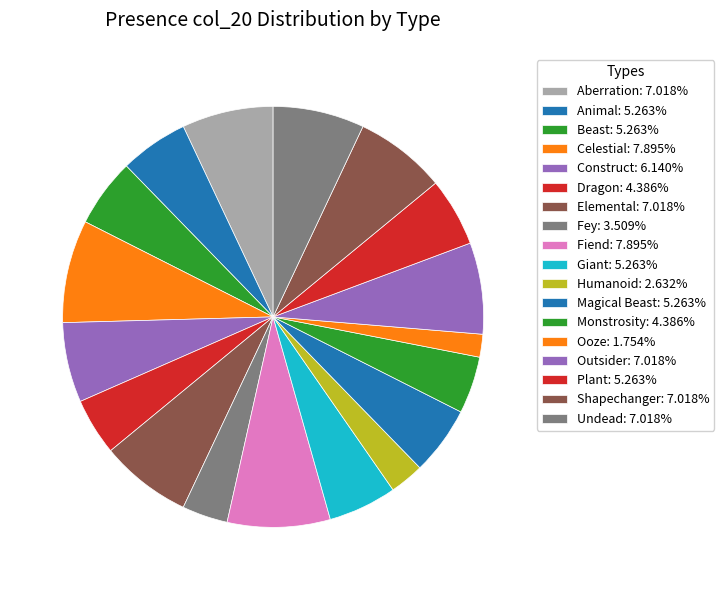

How many segments does this pie chart have?

18